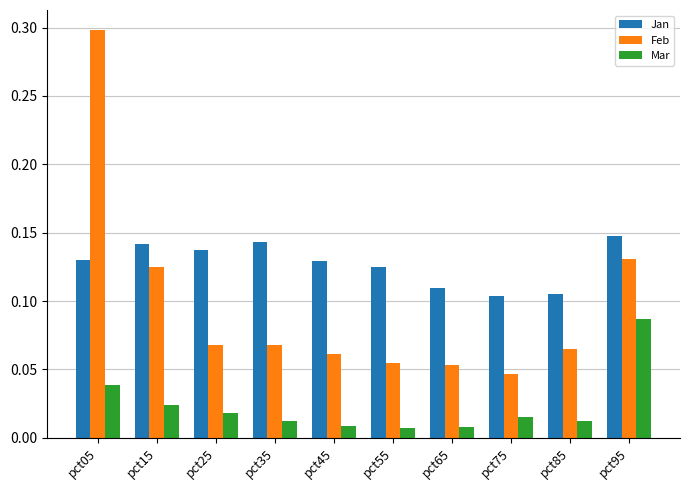

The Feb series shows 0.0 at pct55. True or false?

False